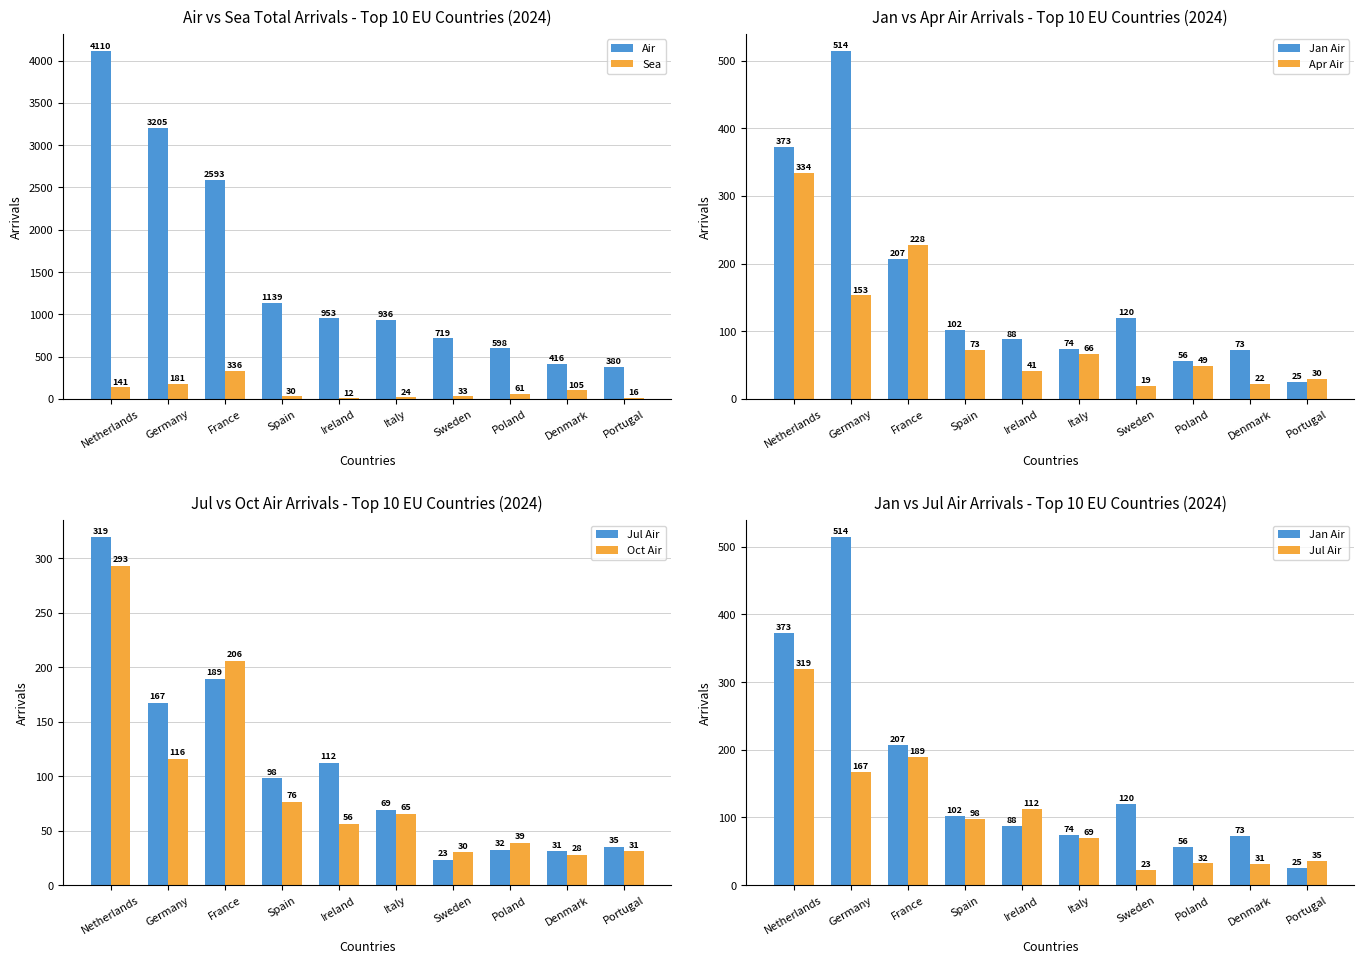

At Denmark, list the series in order from smallest to largest.

Apr Air, Oct Air, Jul Air, Jan Air, Sea, Air